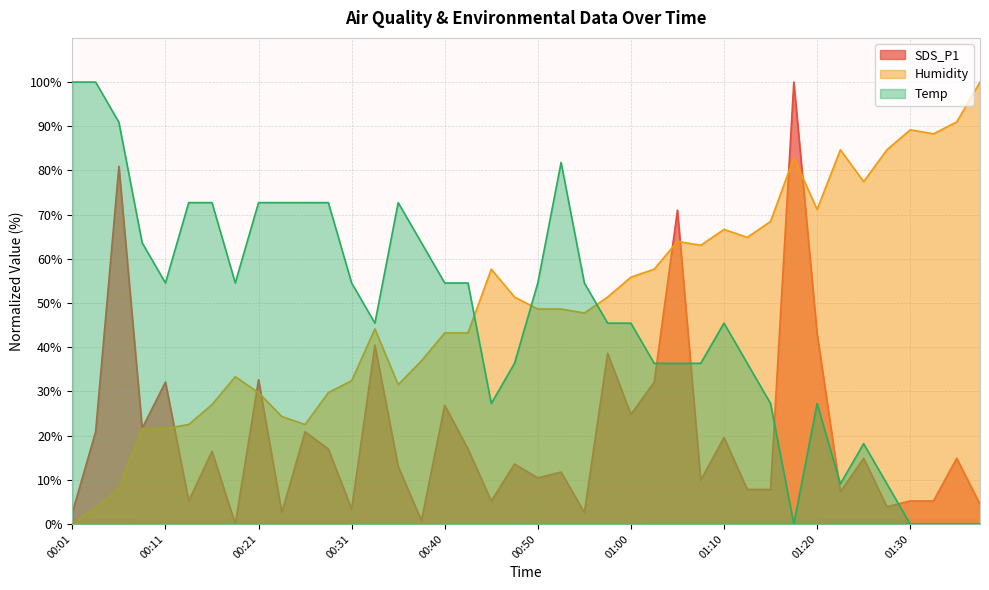

Rank the series at 00:16 from highest to lowest value.

Temp, Humidity, SDS_P1